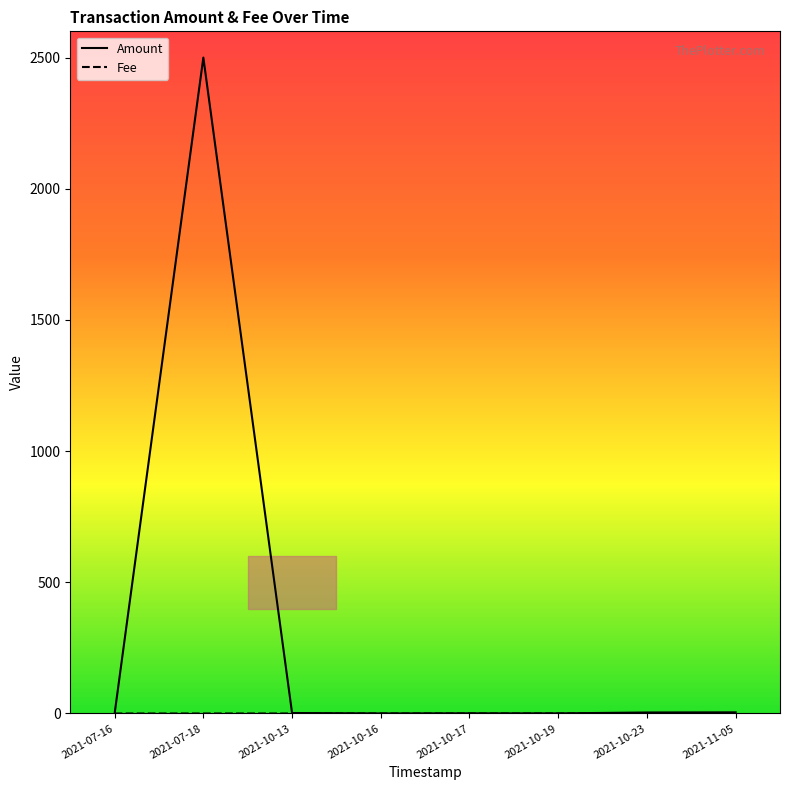

The Fee series shows 0.1 at 2021-10-16. True or false?

False